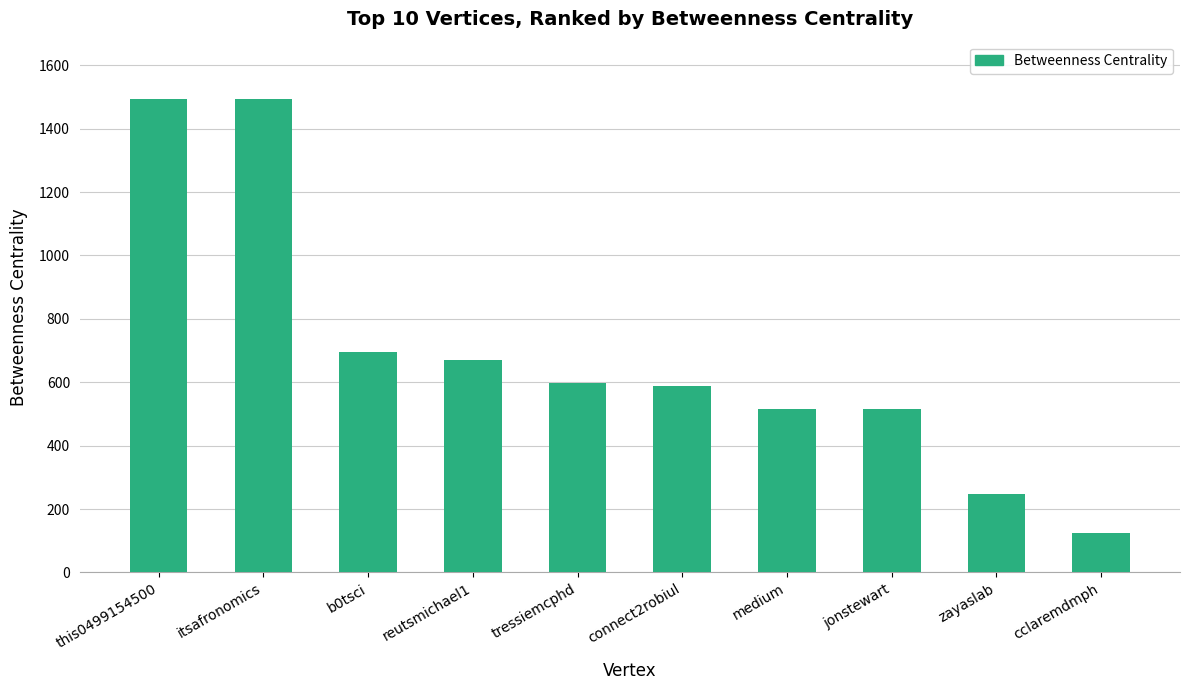

How many values are below 597?

5